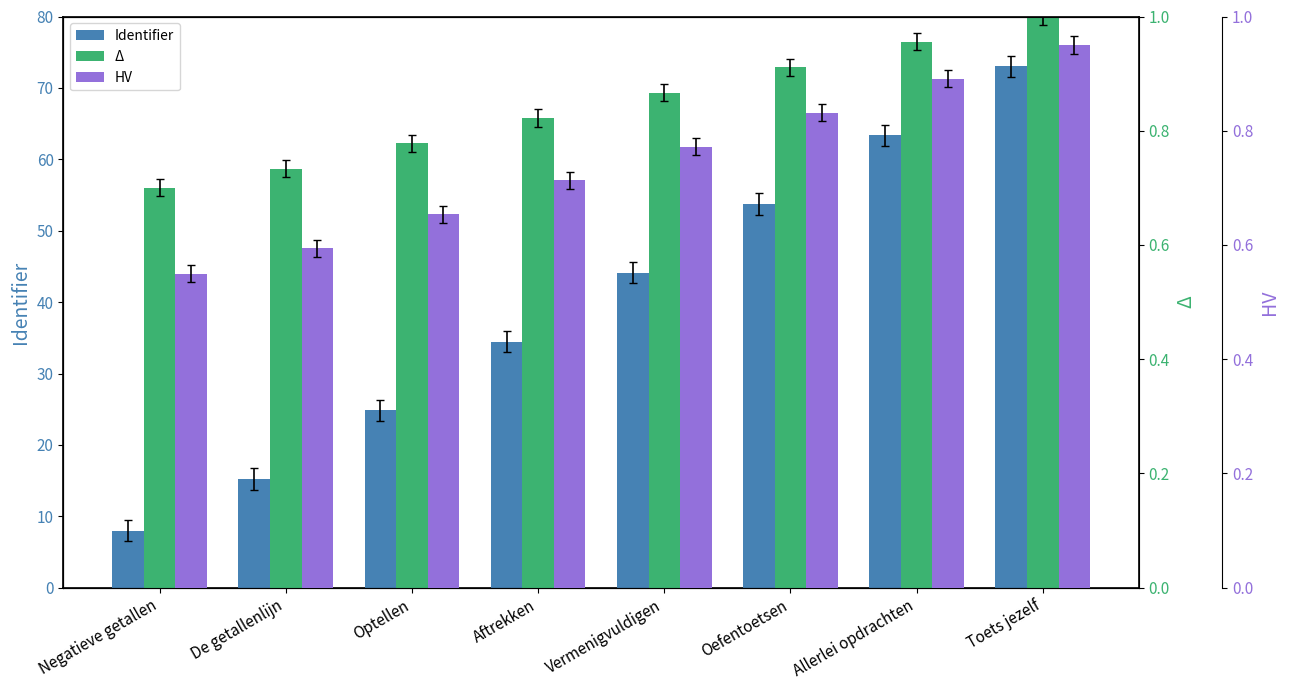

What is the minimum value for Δ?

0.7